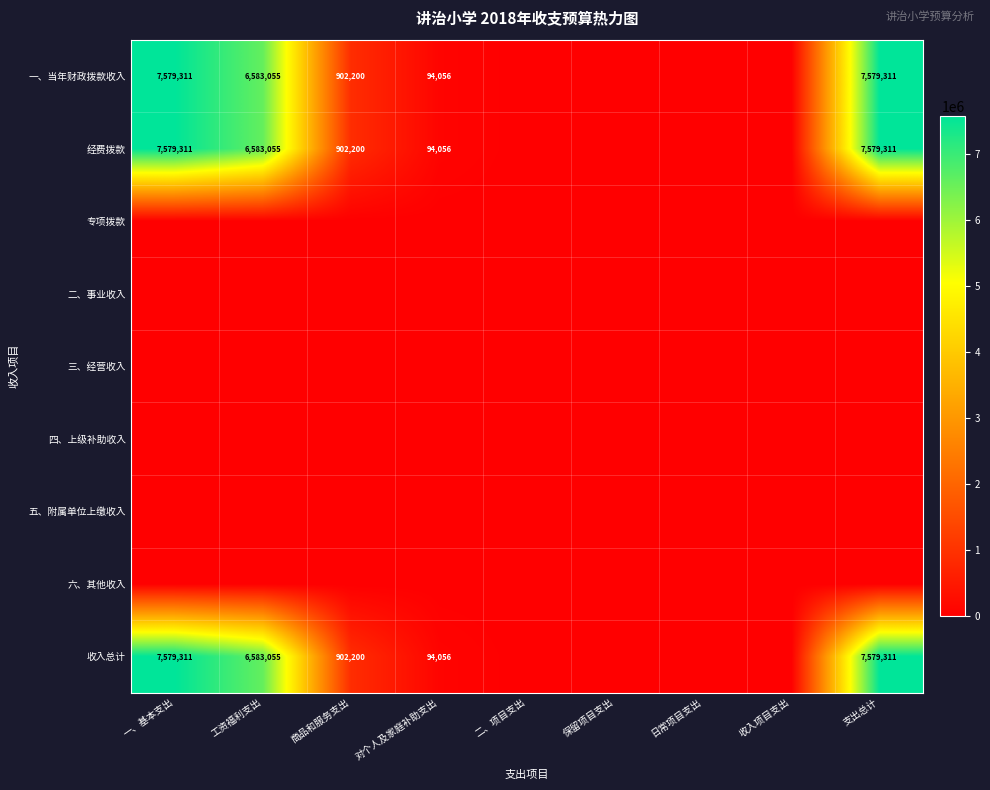

What is the sum of the 一、当年财政拨款收入 values at 对个人及家庭补助支出 and 商品和服务支出?

996256